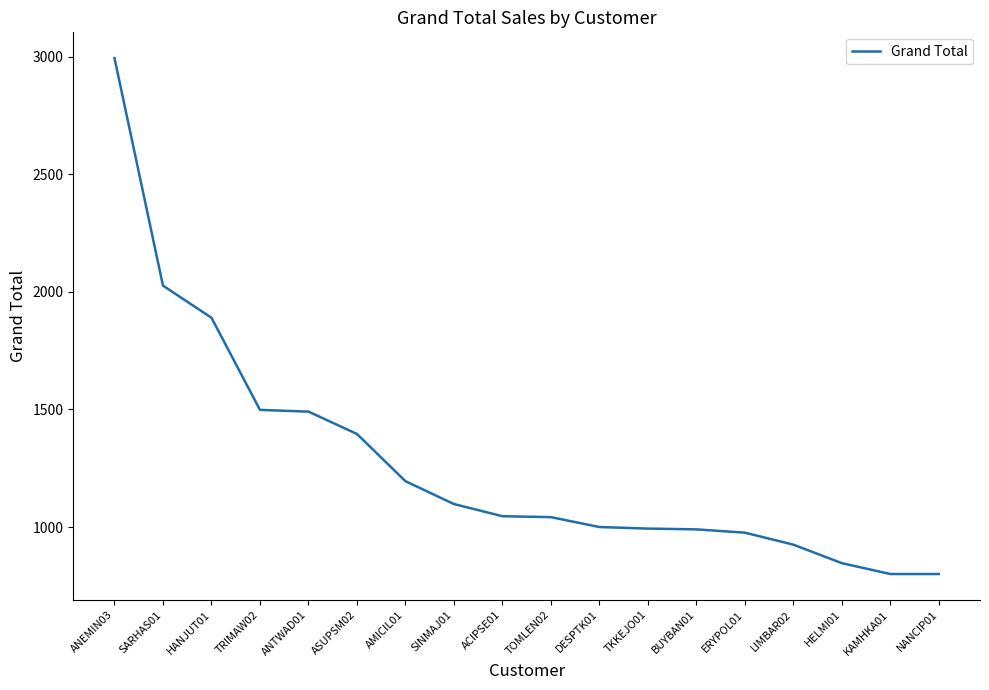

Between TOMLEN02 and ANTWAD01, which is larger?

ANTWAD01